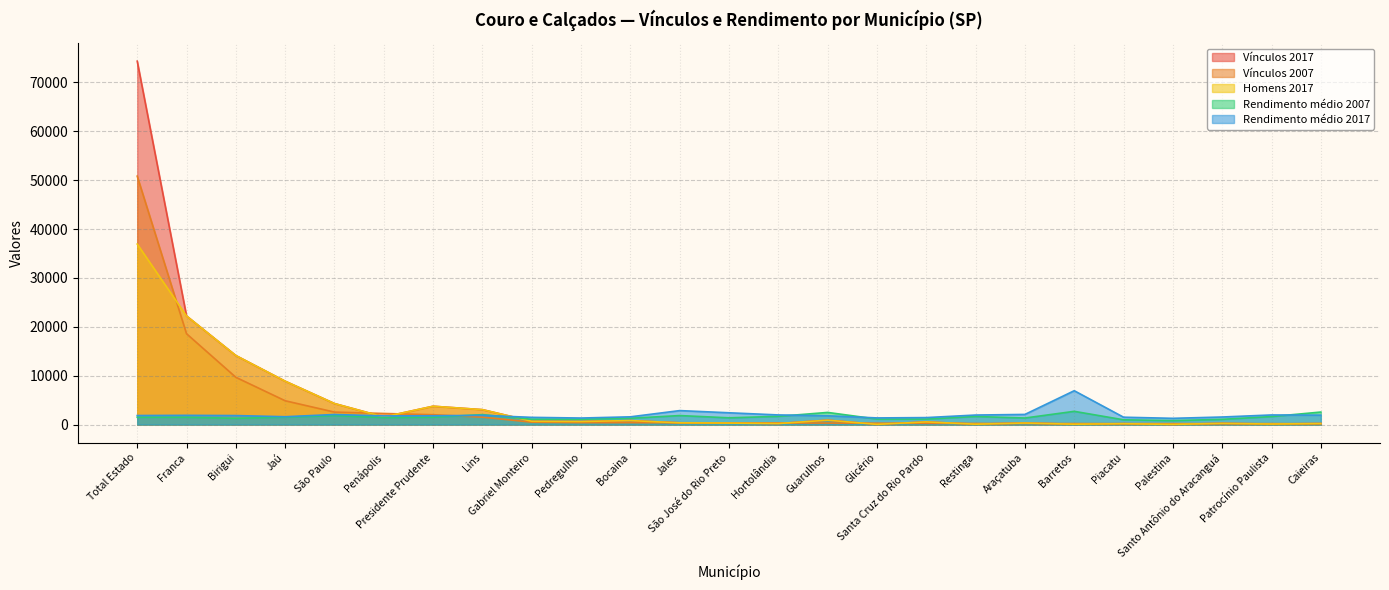

True or false: Homens 2017 and Vínculos 2017 intersect in this chart.

False